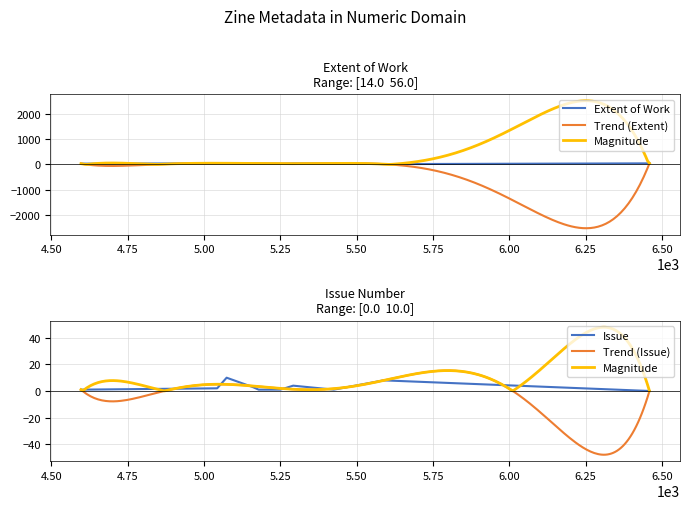

At how many categories does at least one series exceed 13?

10